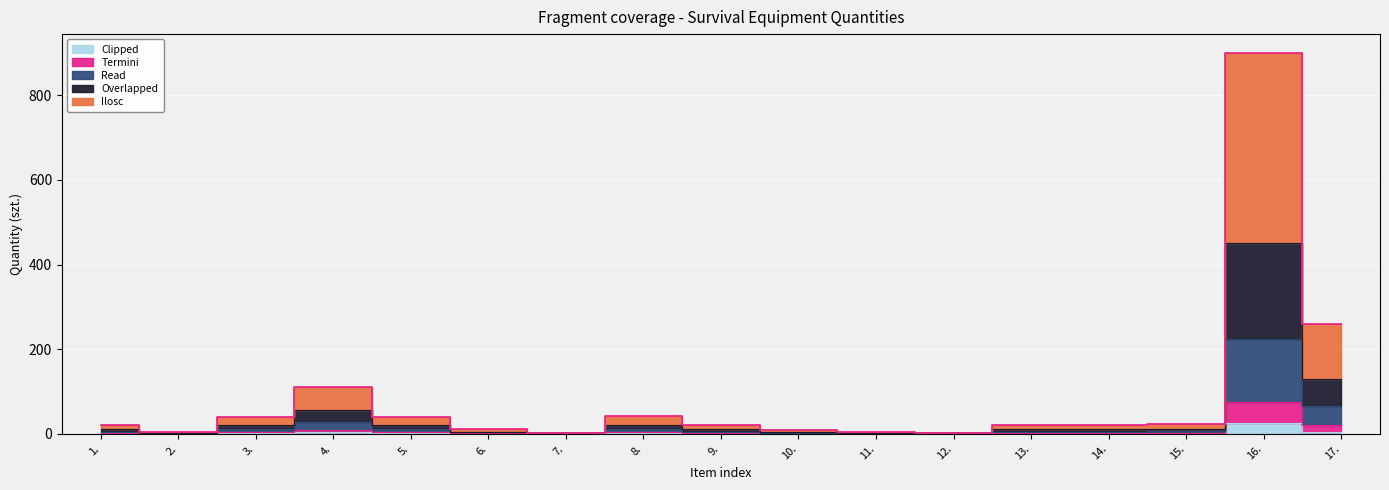

True or false: Clipped and Ilosc intersect in this chart.

False